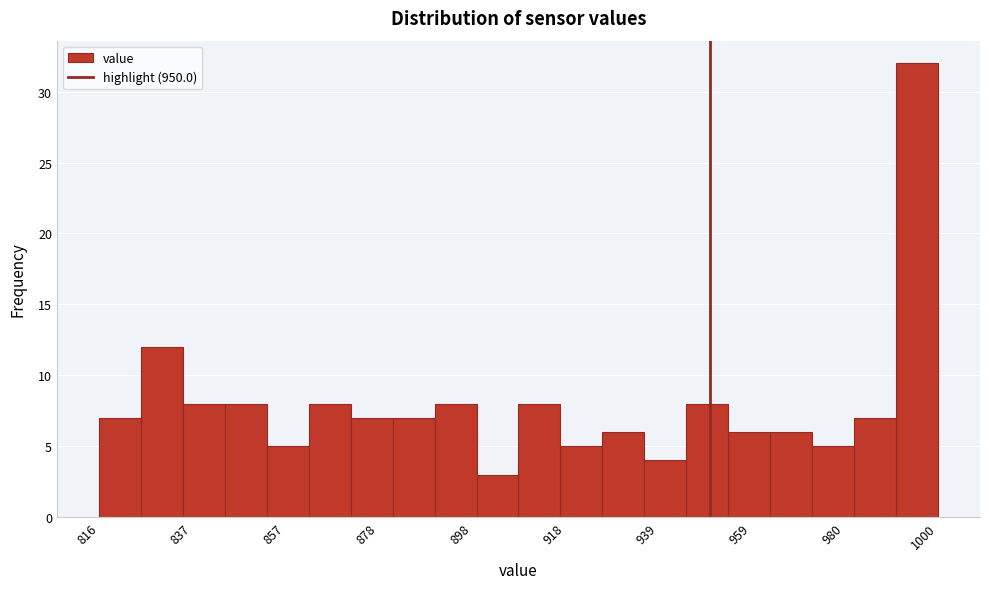

Read against the x-axis, roughly where is the centre of the tallest bar?

995